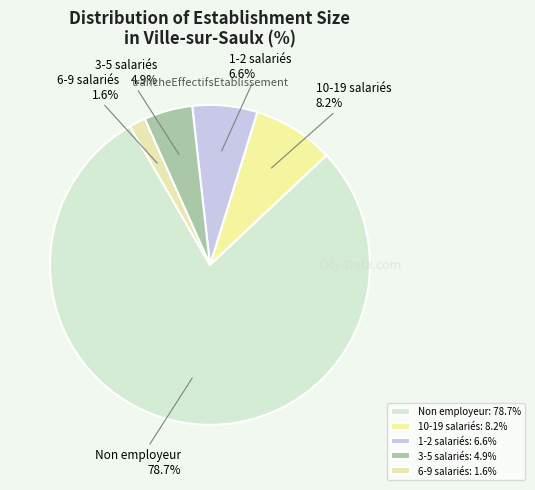

Is there a majority slice in this chart?

Yes